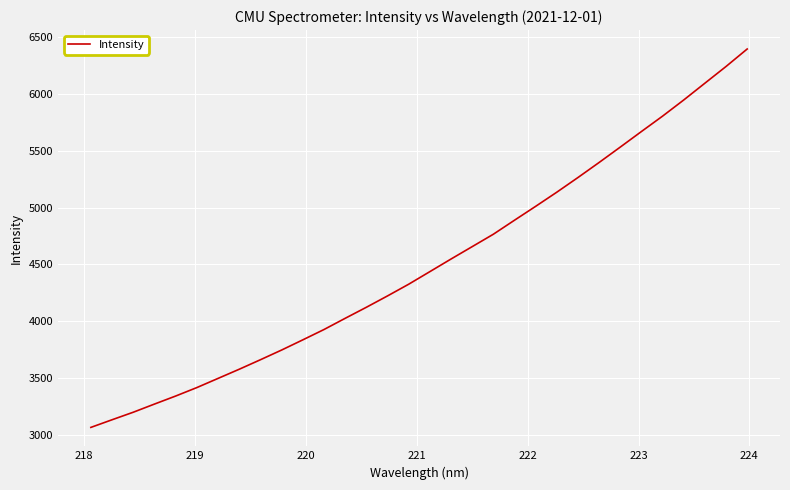

What is the maximum value shown in the chart?

6394.0